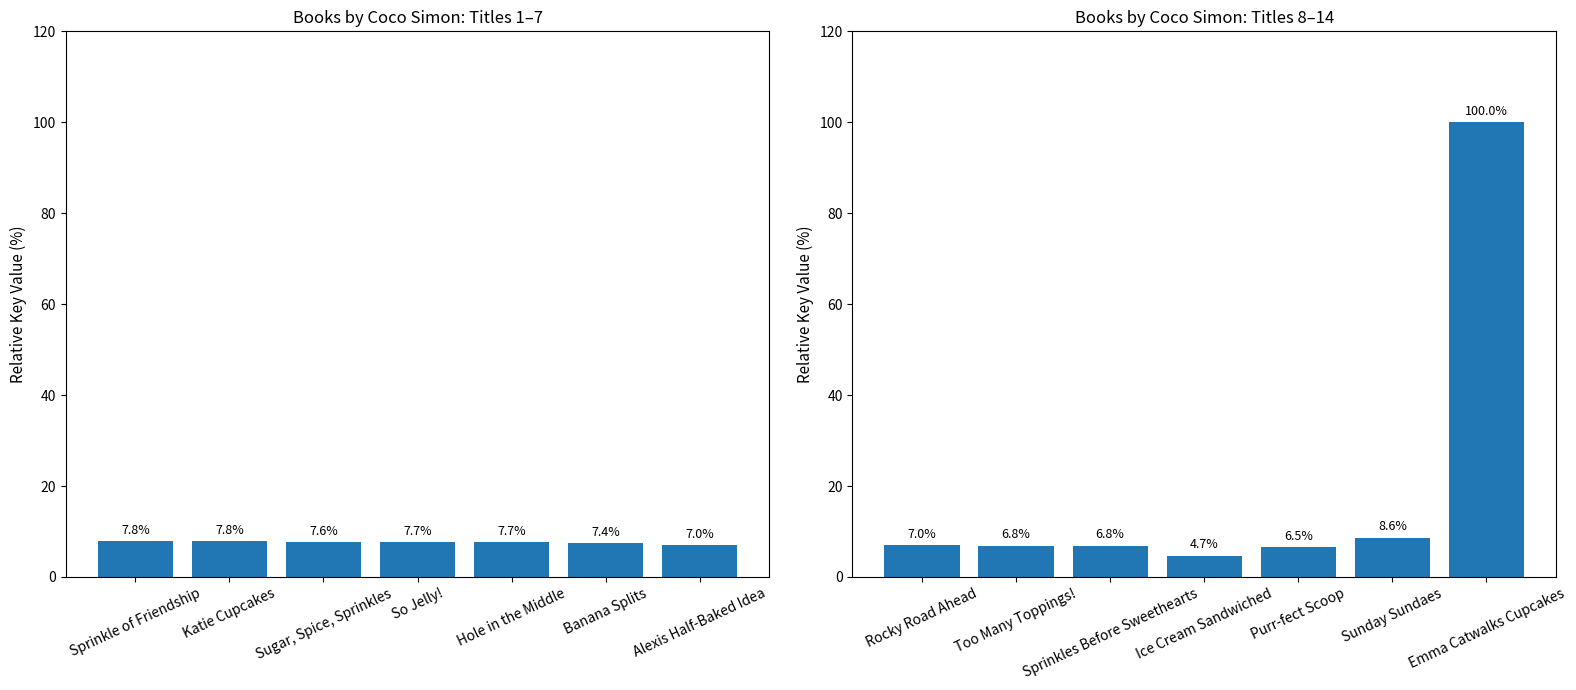

What is the value of the Books by Key (right) bar at the 3rd from the left?

6.8